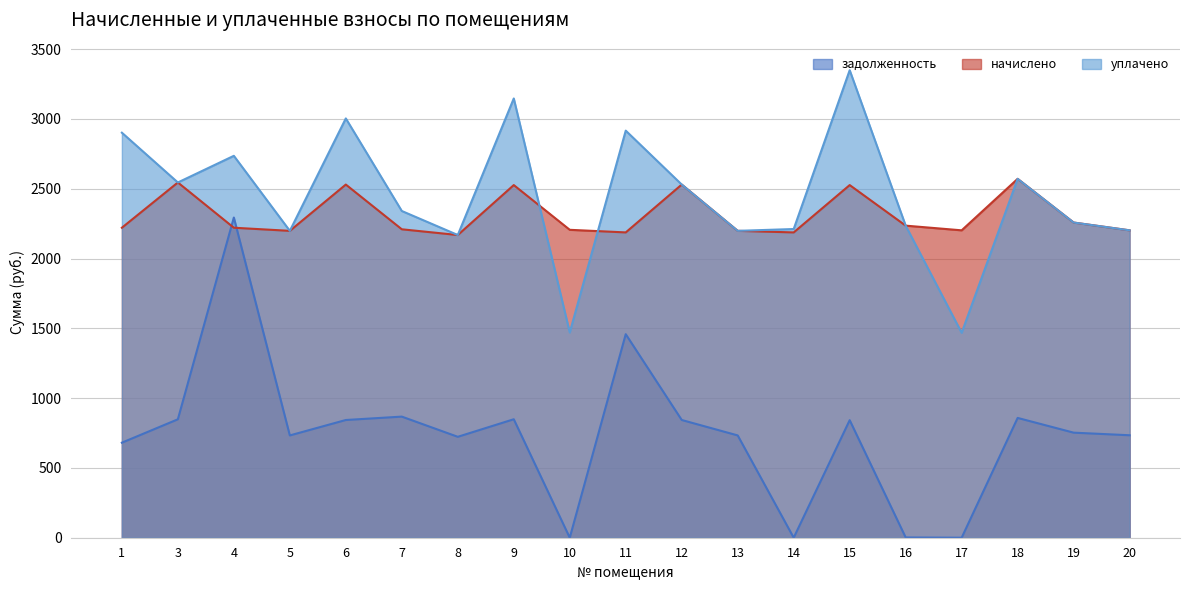

What is the sum of all начислено values?

43922.1